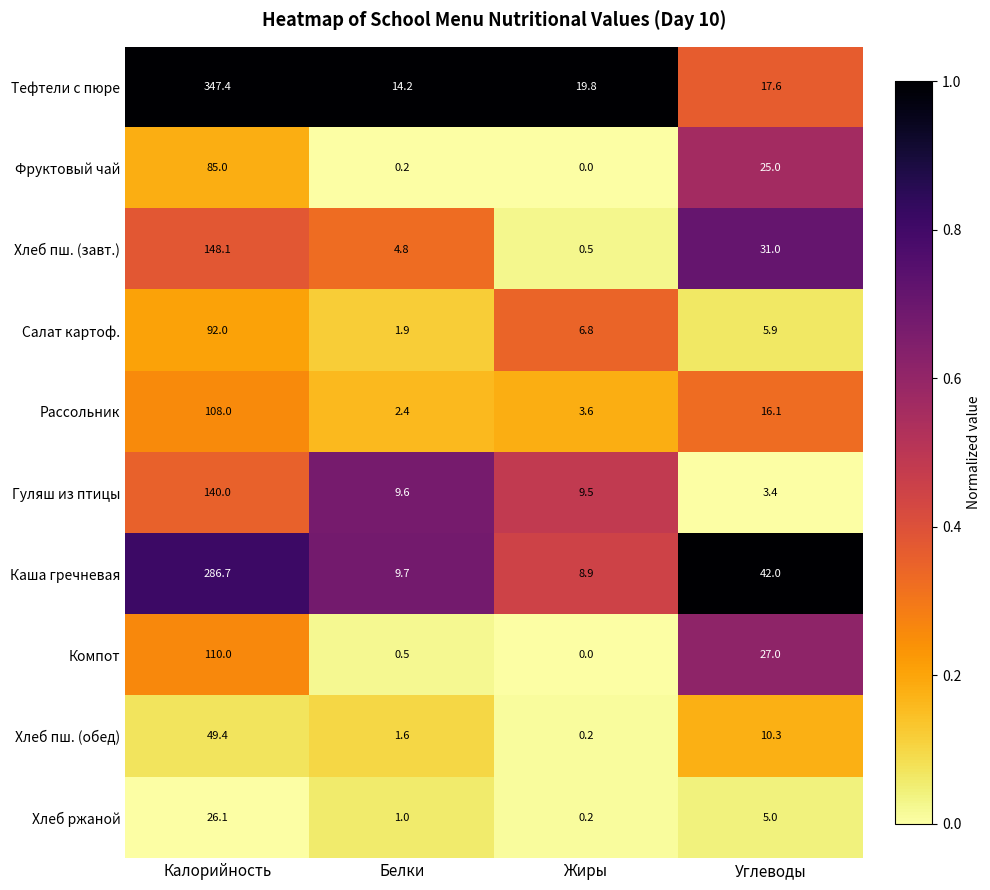

What is the difference between the second highest and minimum values in the Хлеб пш. (обед) series?

10.1